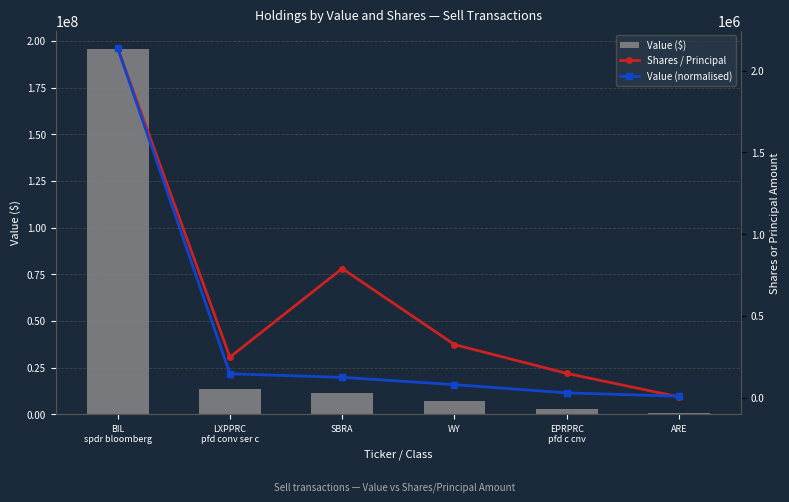

At which category does the chart reach its peak across all series?

BIL
spdr bloomberg